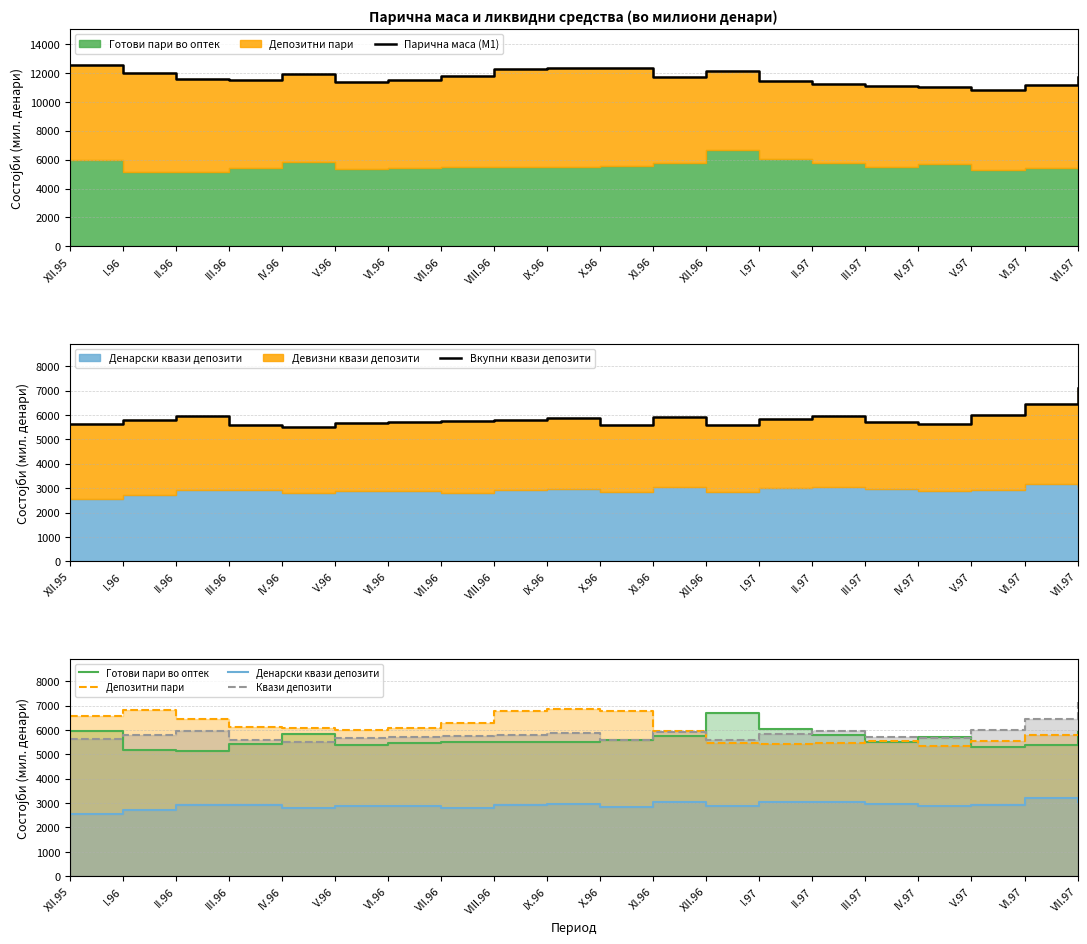

In Вкупни квази депозити, how many points are higher than both neighbors (excluding endpoints)?

4